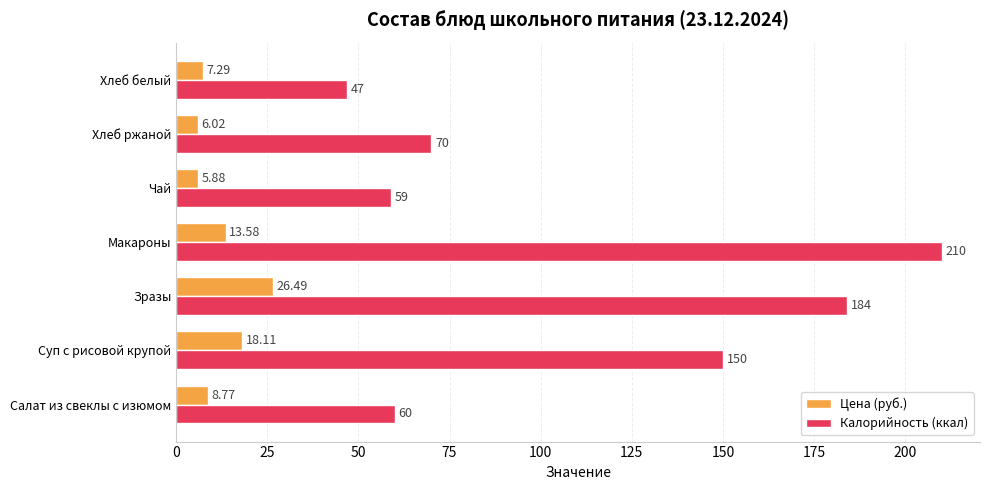

At how many categories does at least one series exceed 41?

7